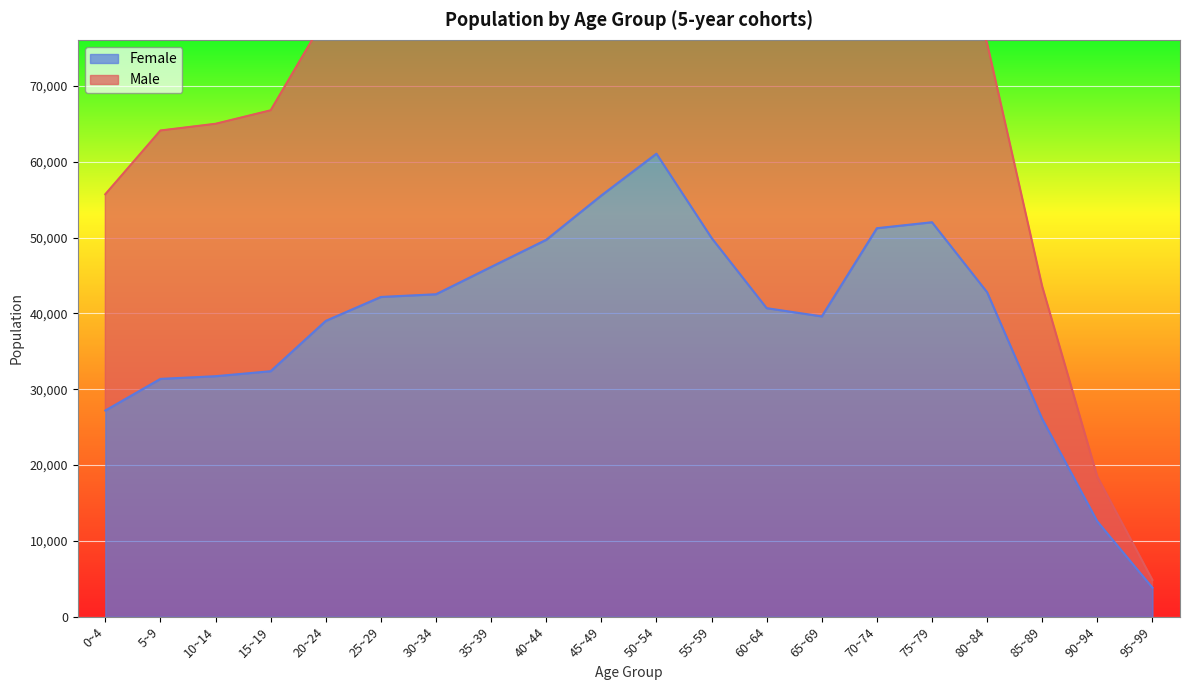

What is the difference between the Male values at 95~99 and 75~79?

89577